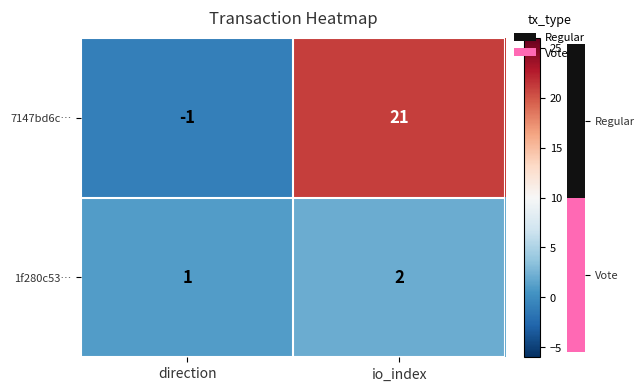

Rank the series by their average value, from lowest to highest.

1f280c53…, 7147bd6c…